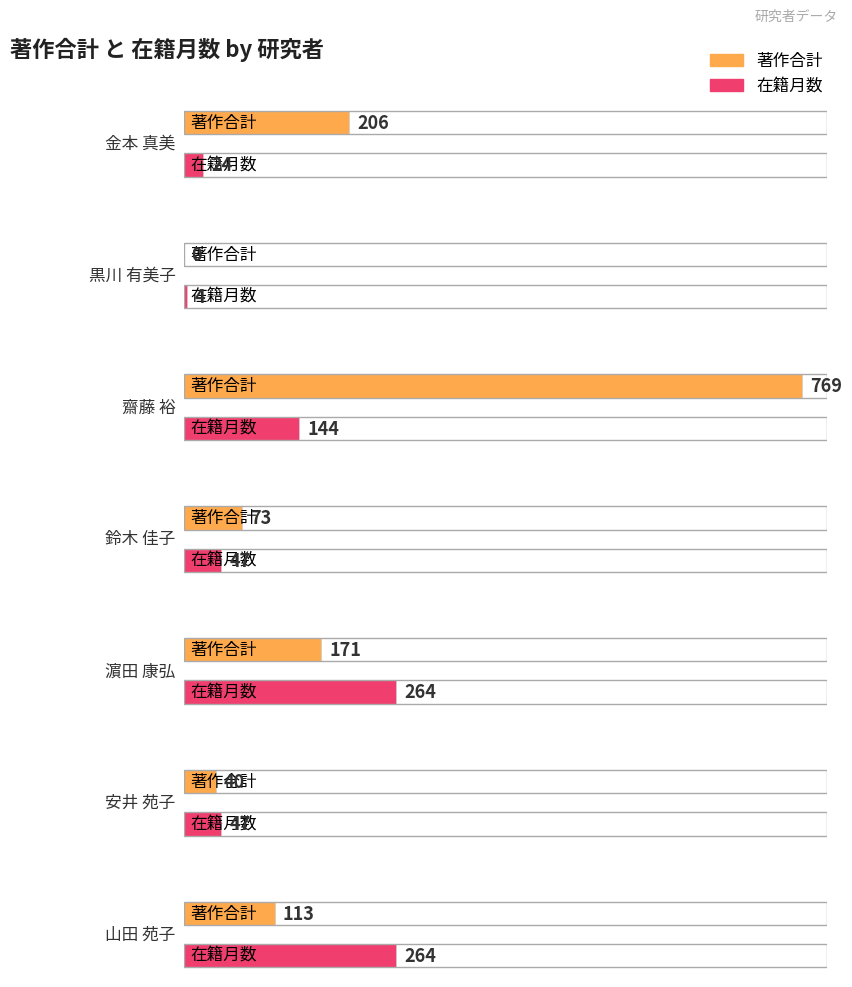

How many groups of bars are there?

7